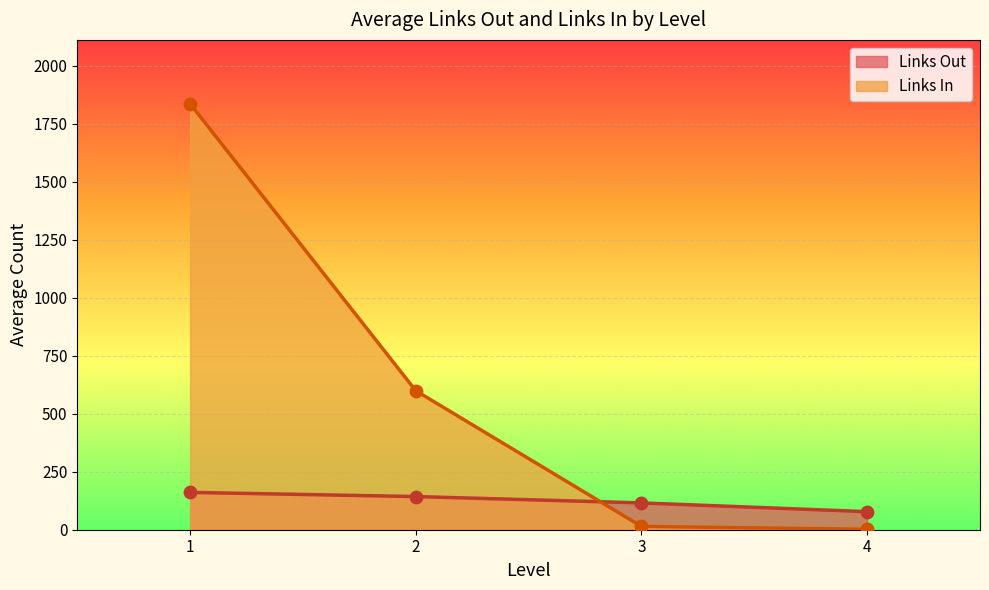

Which series has the largest total across all categories?

Links In